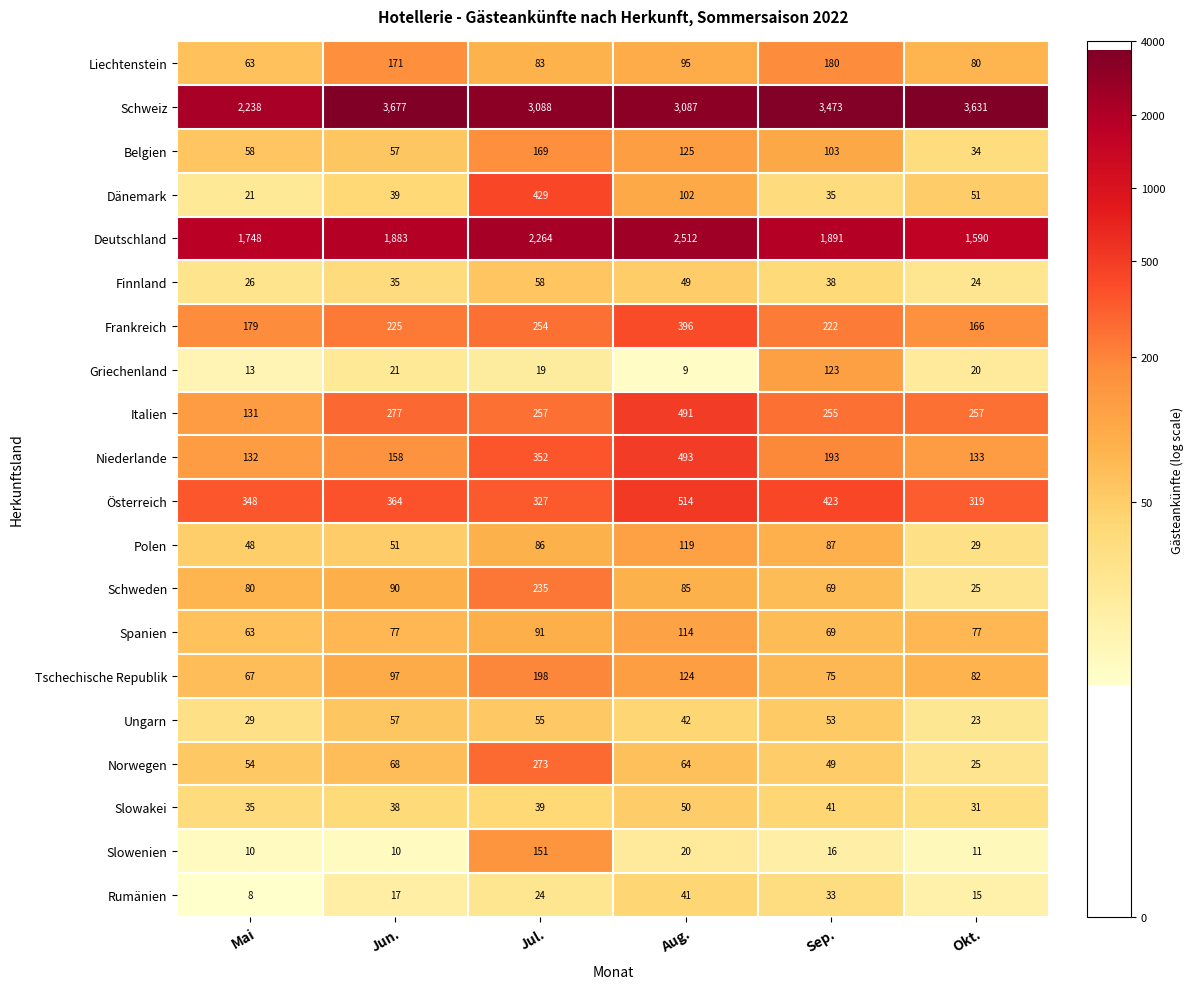

What is the spread (max minus min) of values at Sep.?

3457